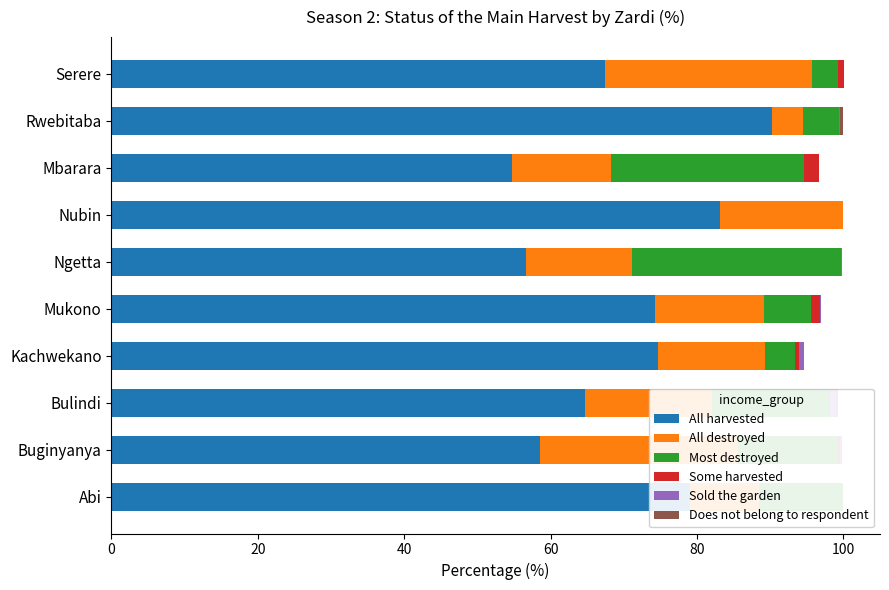

The value of Some harvested at Nubin is 1.0. True or false?

False